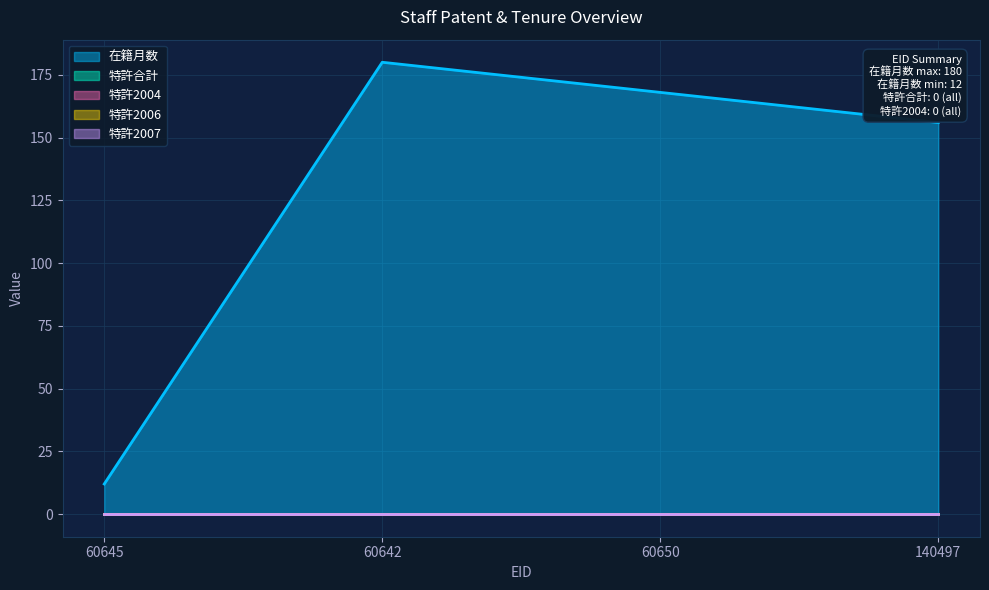

True or false: 特許2004 and 在籍月数 cross at least once.

False